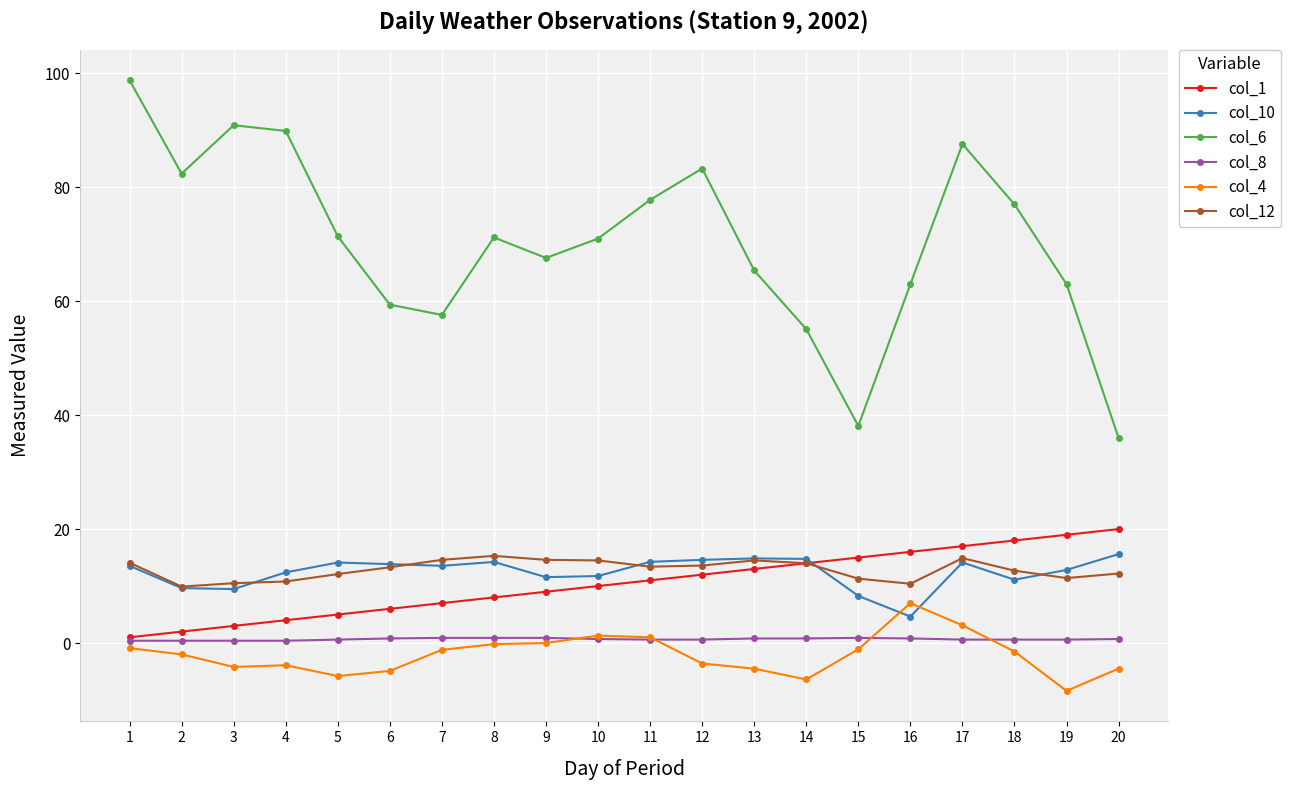

What is the total value across all series at 9?

103.7